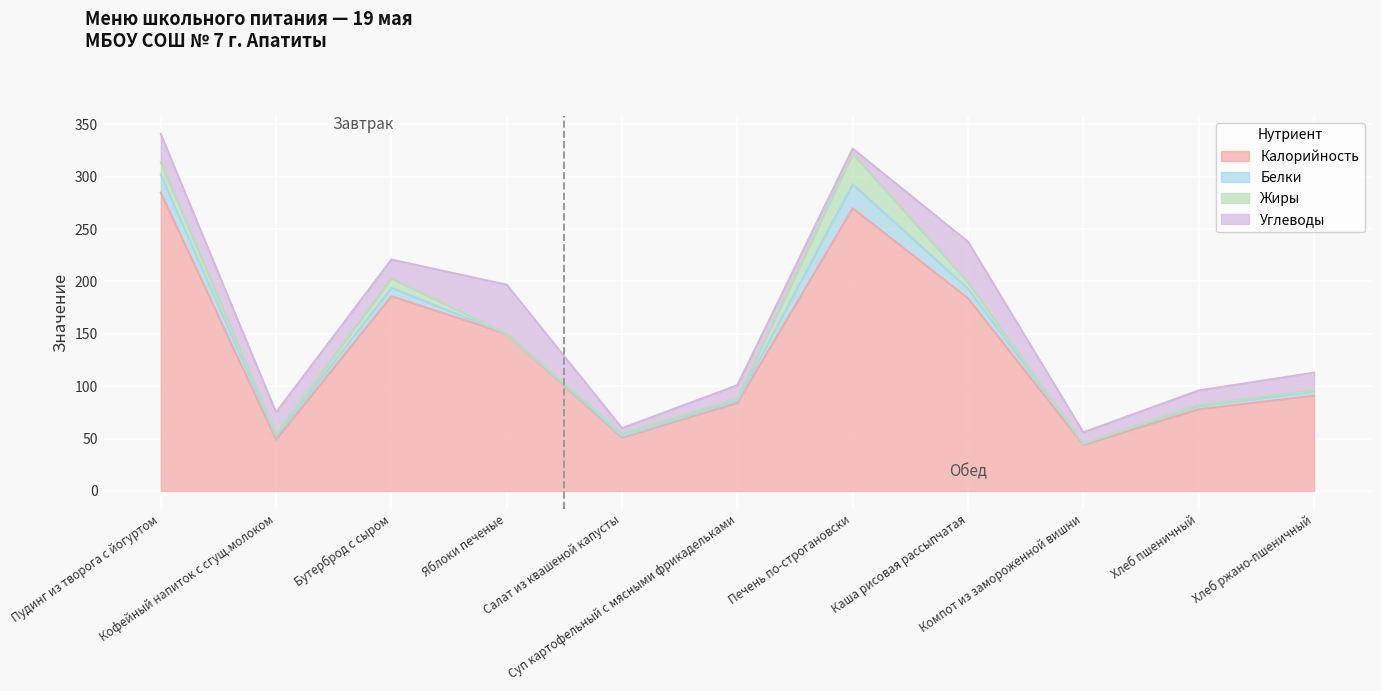

What is the sum of all Белки values?

71